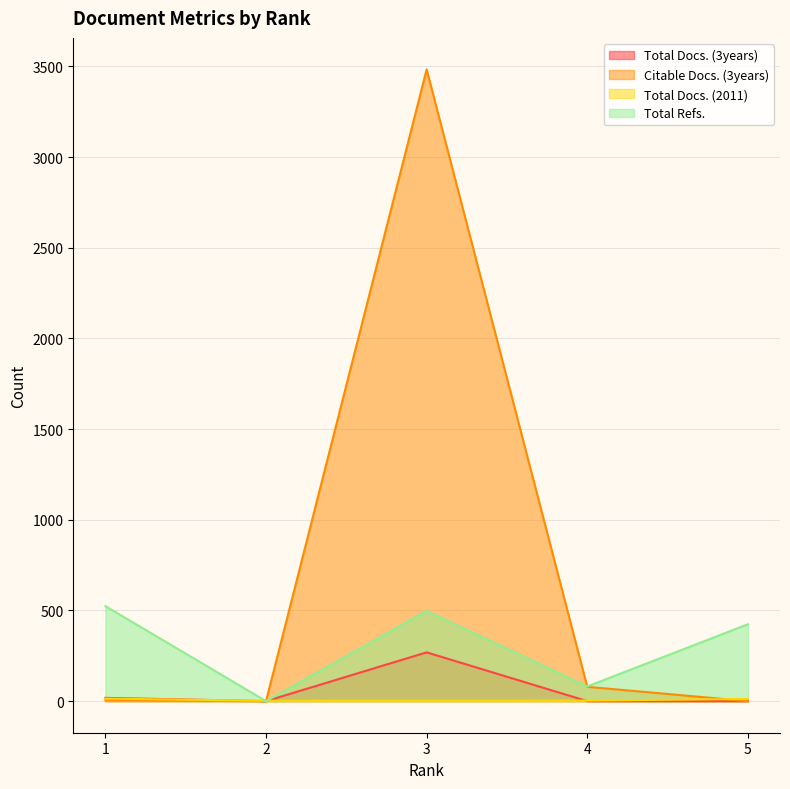

What is the difference between the Citable Docs. (3years) values at 1 and 3?

3479